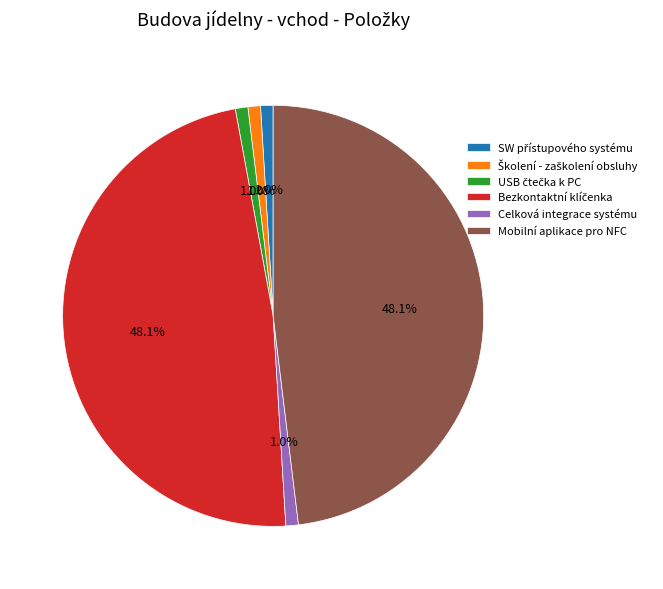

Between Celková integrace systému and Mobilní aplikace pro NFC, which is larger?

Mobilní aplikace pro NFC